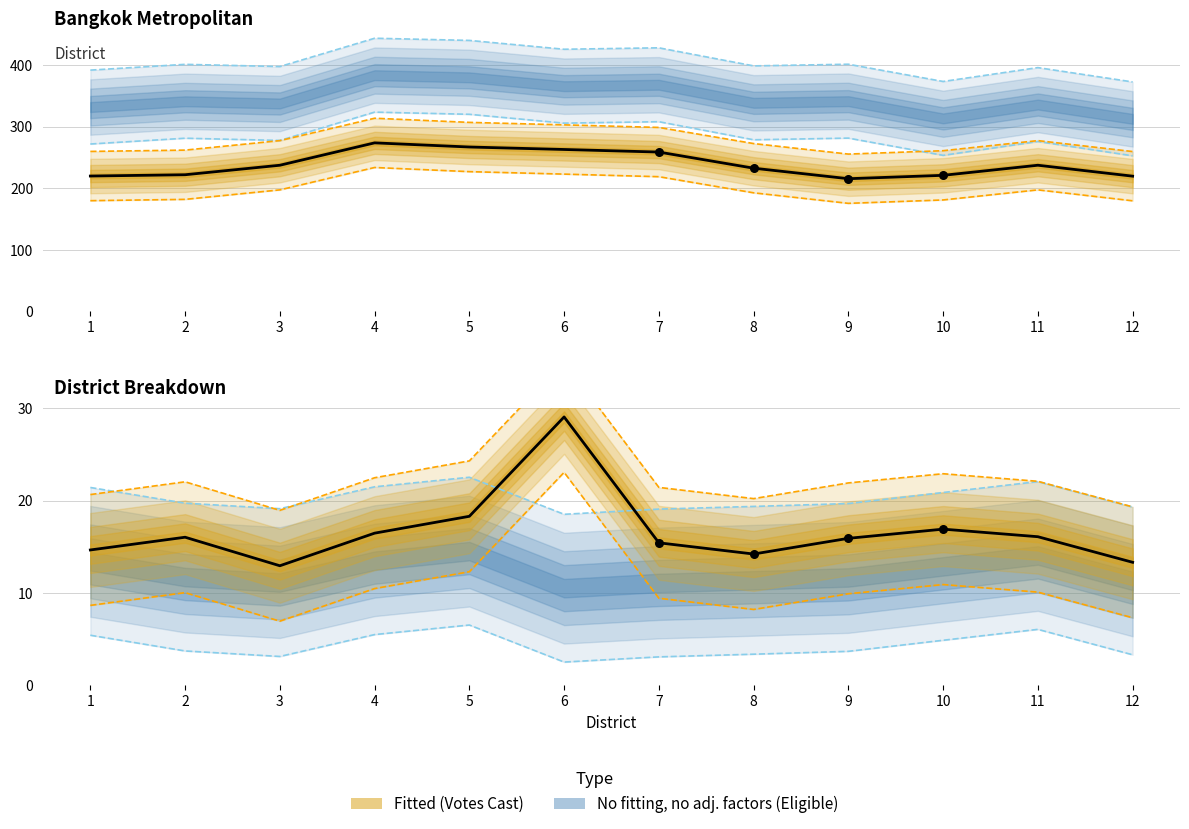

At how many categories does at least one series exceed 152?

12